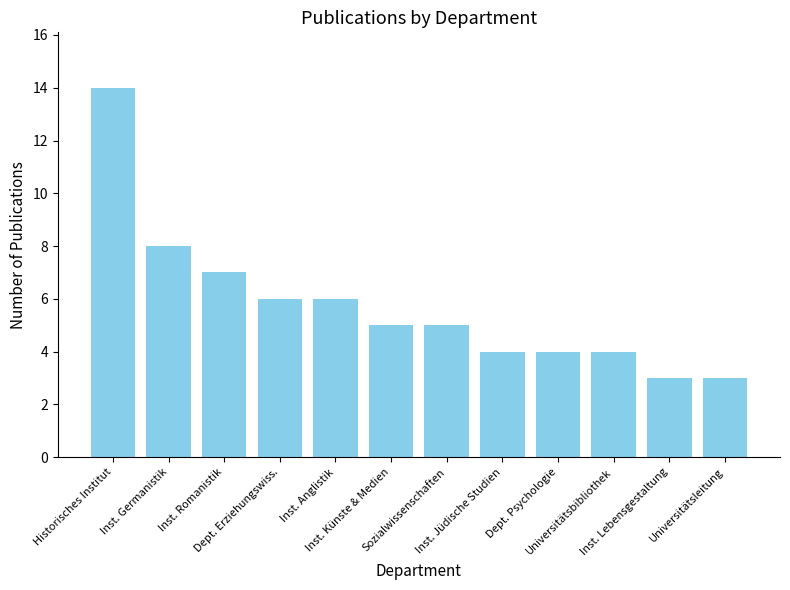

What is the label of the 1st bar from the left?

Historisches Institut